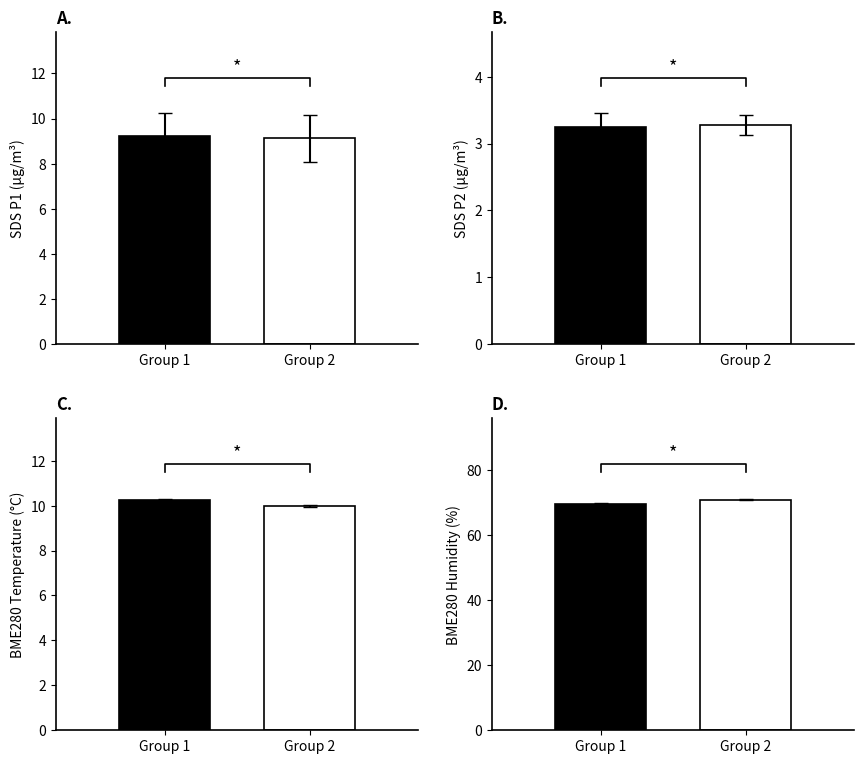

Rank the series by their maximum value, from lowest to highest.

SDS_P2, SDS_P1, BME280_temperature, BME280_humidity